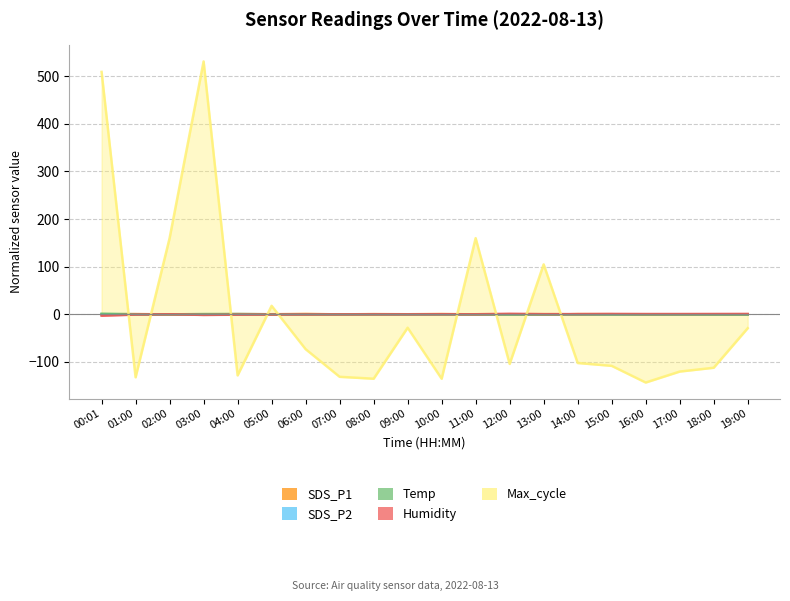

What are all the series names shown in the legend?

SDS_P1, SDS_P2, Temp, Humidity, Max_cycle